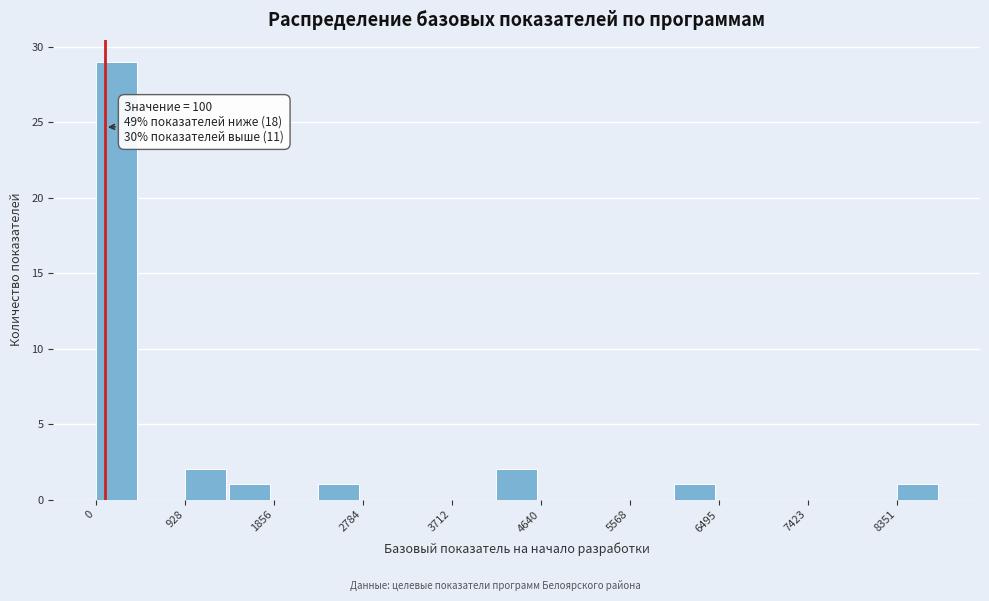

Over which range of the x-axis is the bar tallest?

0 to 500